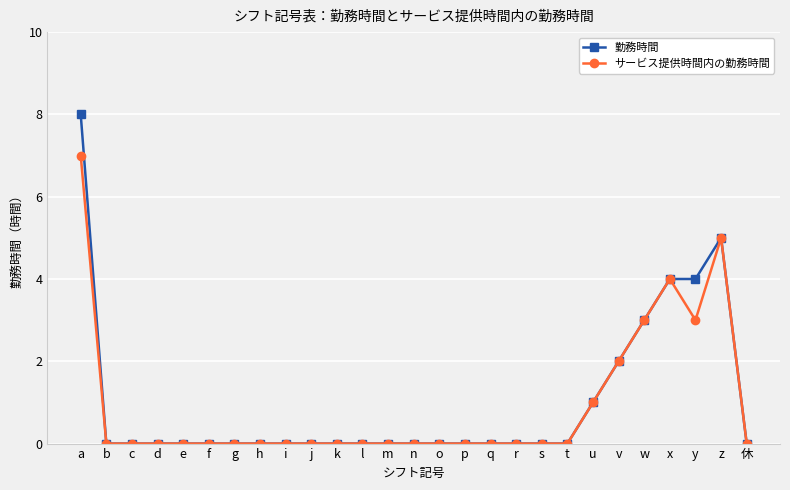

True or false: 勤務時間 has a value of 0 at 休.

True